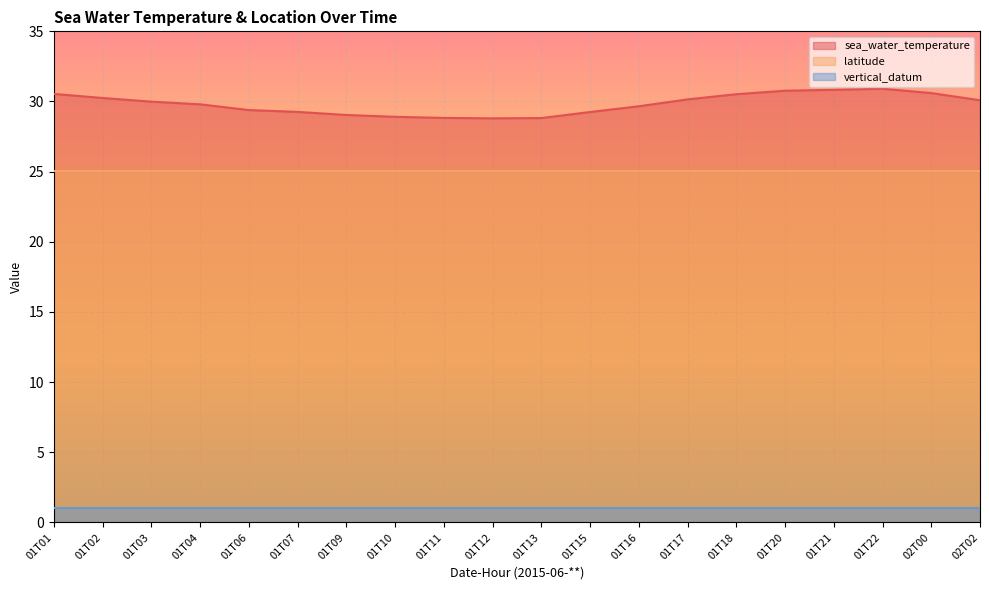

At which category is the sum across all series the highest?

01T22